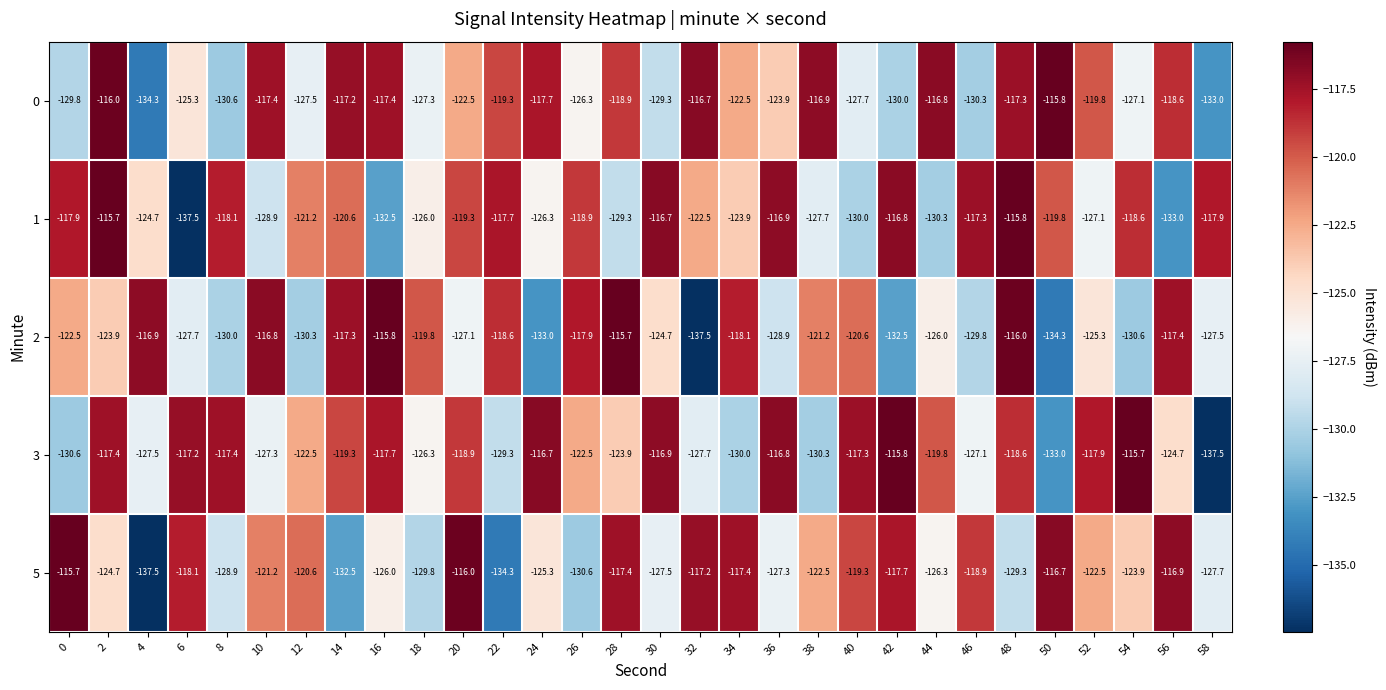

Which series has the largest total across all categories?

3